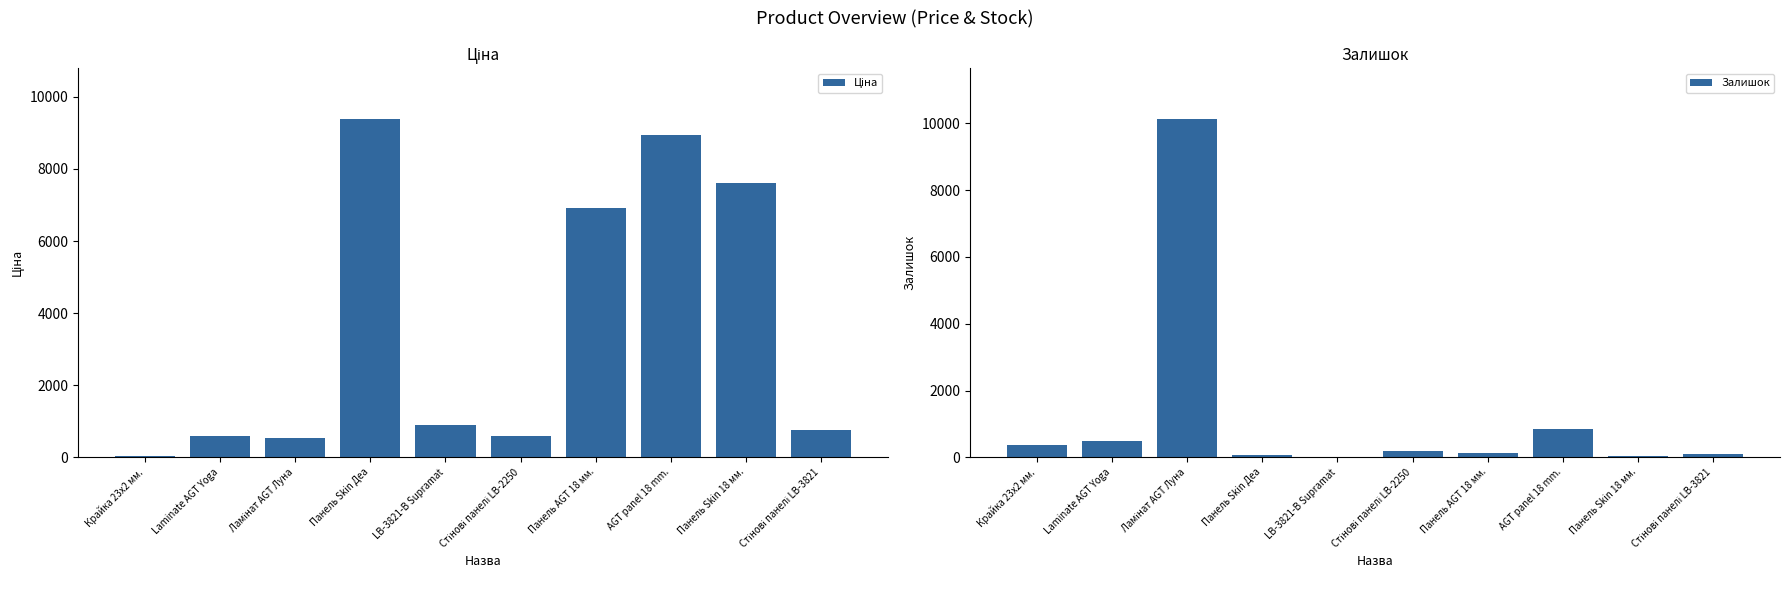

What is the difference between the highest and lowest values at Стінові панелі LB-3821?

639.2